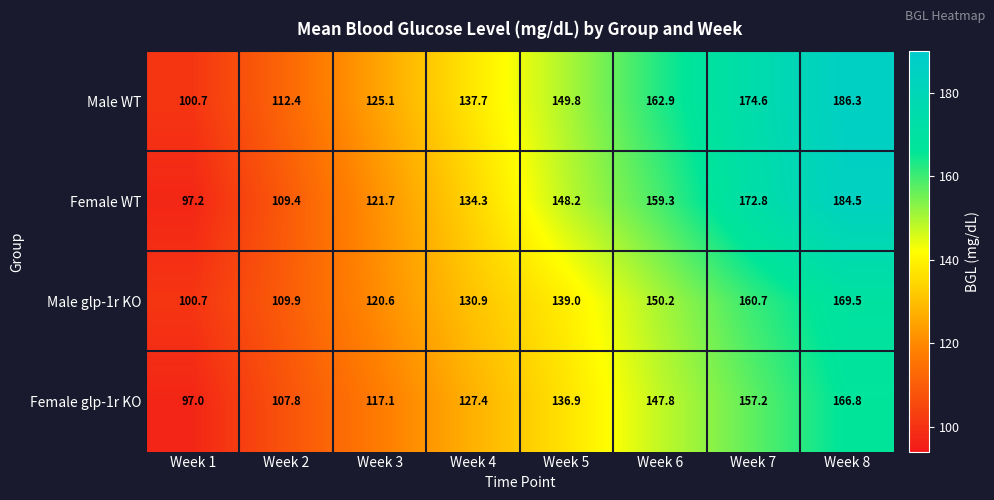

Which label corresponds to the largest value in the chart?

Week 8